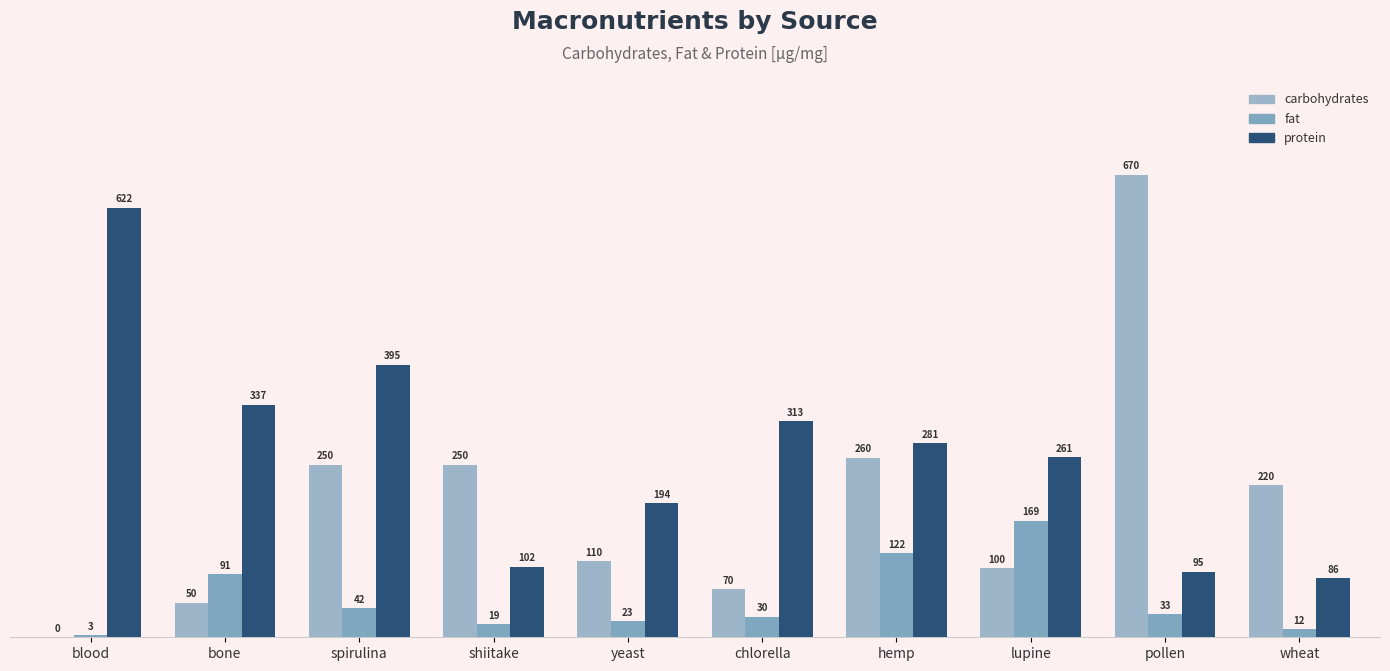

The value of carbohydrates at wheat is 220. True or false?

True